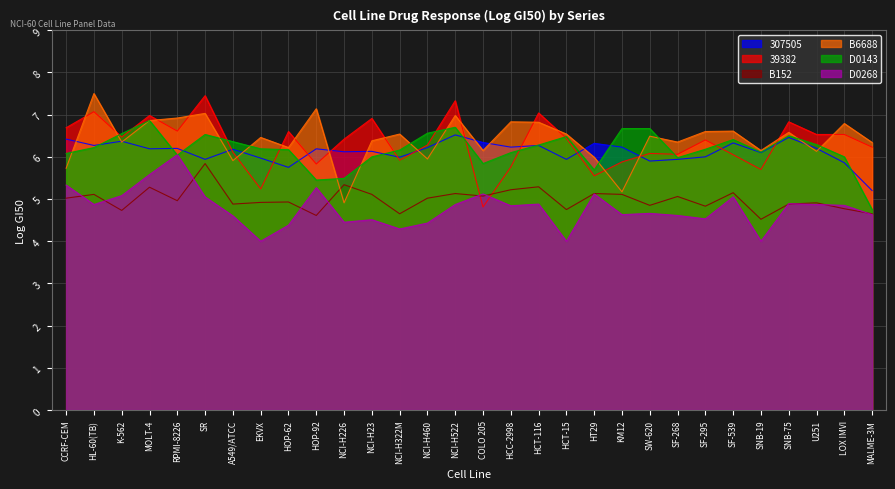

What is the total value across all series at KM12?

33.7